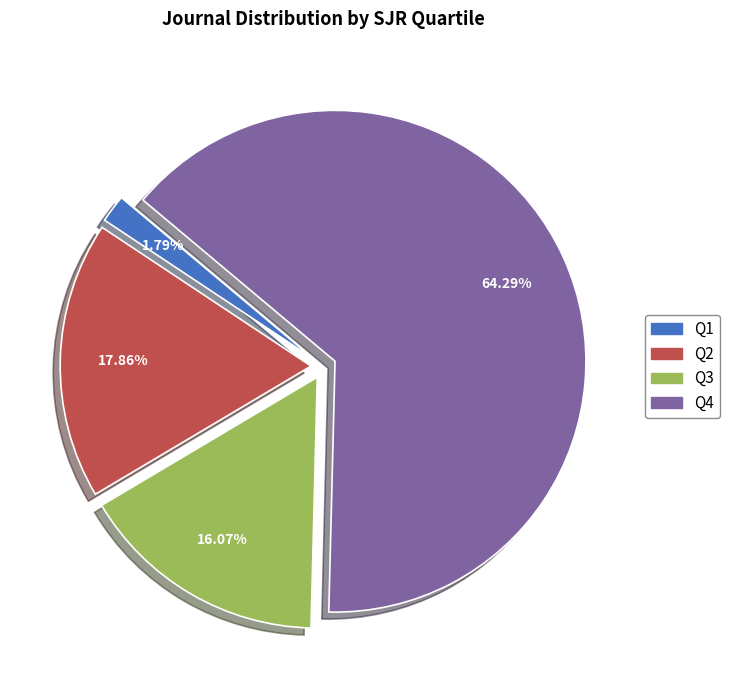

Combined, what portion of the pie is Q1 and Q3?

17.9%